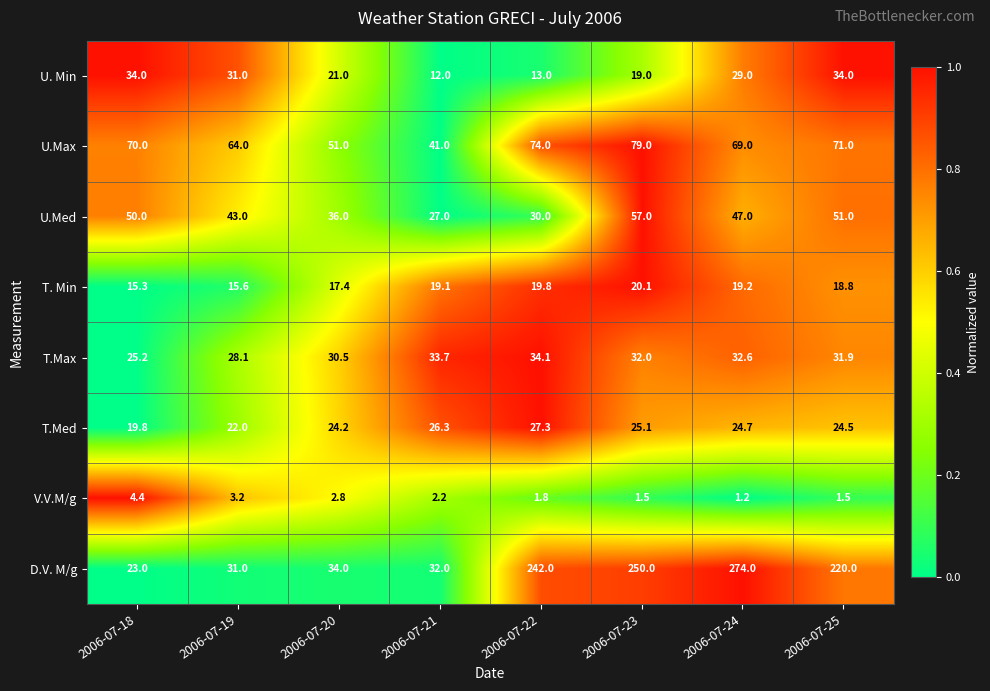

Which series has the largest range (max minus min)?

D.V. M/g